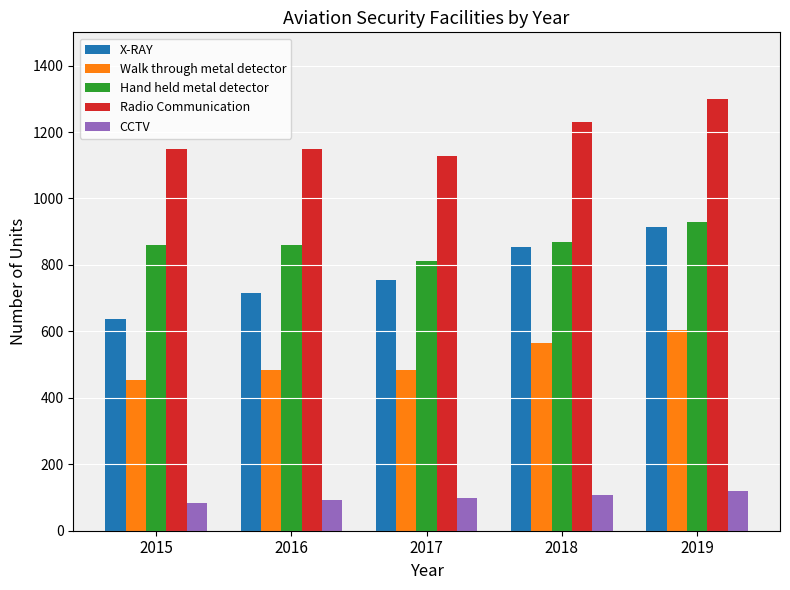

What is the difference between the second highest and second lowest values in the Radio Communication series?

83